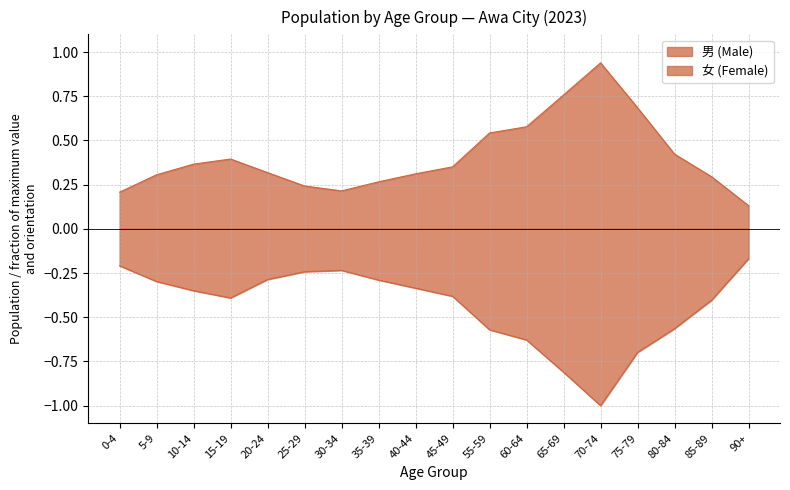

Reading left to right, what are all the values shown in this chart?

男 (Male): 0.2	0.3	0.4	0.4	0.3	0.2	0.2	0.3	0.3	0.4	0.5	0.6	0.8	0.9	0.7	0.4	0.3	0.1
女 (Female): -0.2	-0.3	-0.3	-0.4	-0.3	-0.2	-0.2	-0.3	-0.3	-0.4	-0.6	-0.6	-0.8	-1.0	-0.7	-0.6	-0.4	-0.2